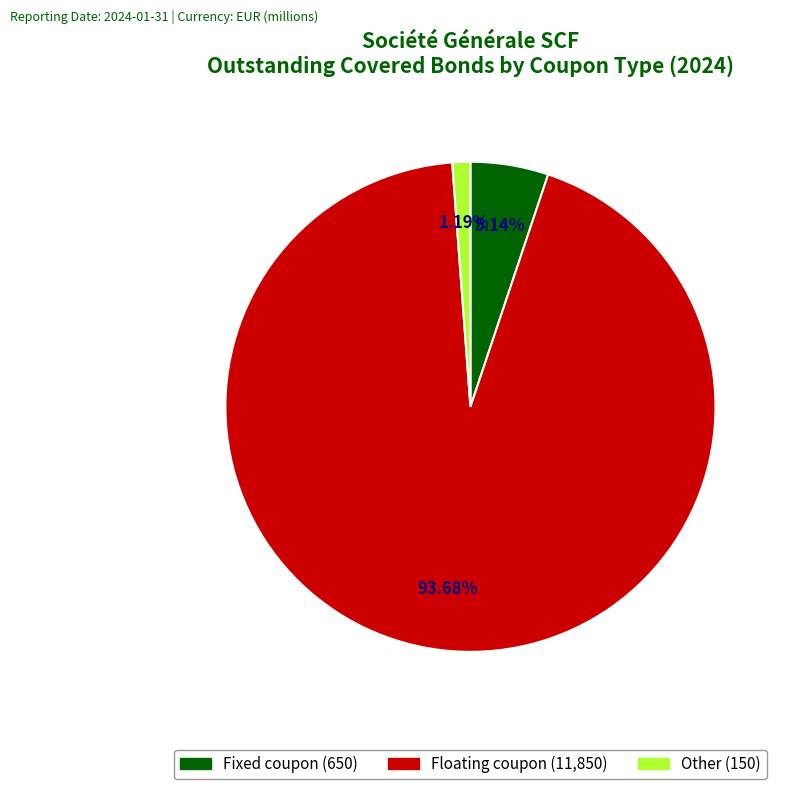

Rank the categories by value from lowest to highest.

Other, Fixed coupon, Floating coupon